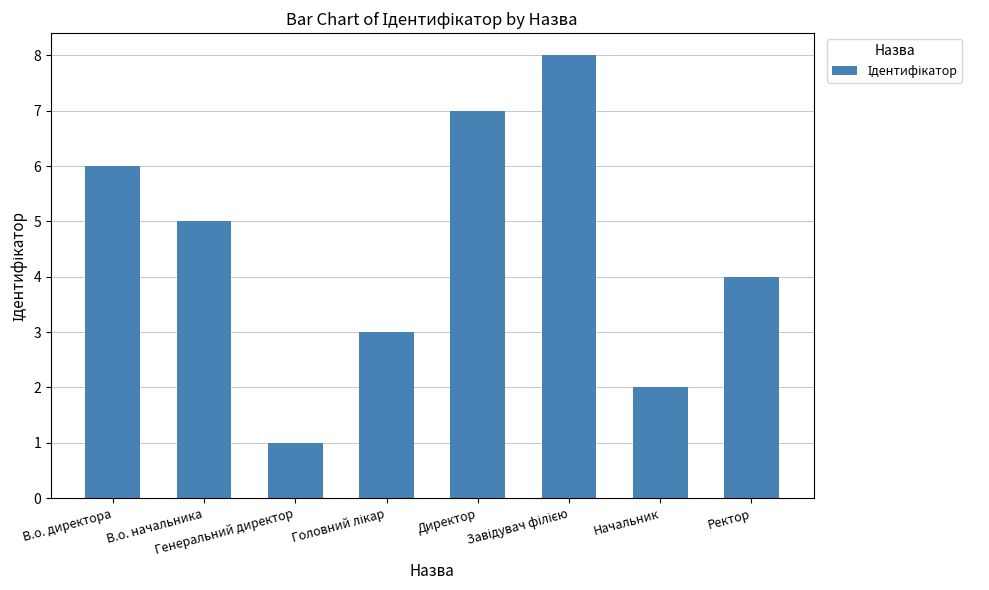

Is it true that the value at Генеральний директор is 1?

True